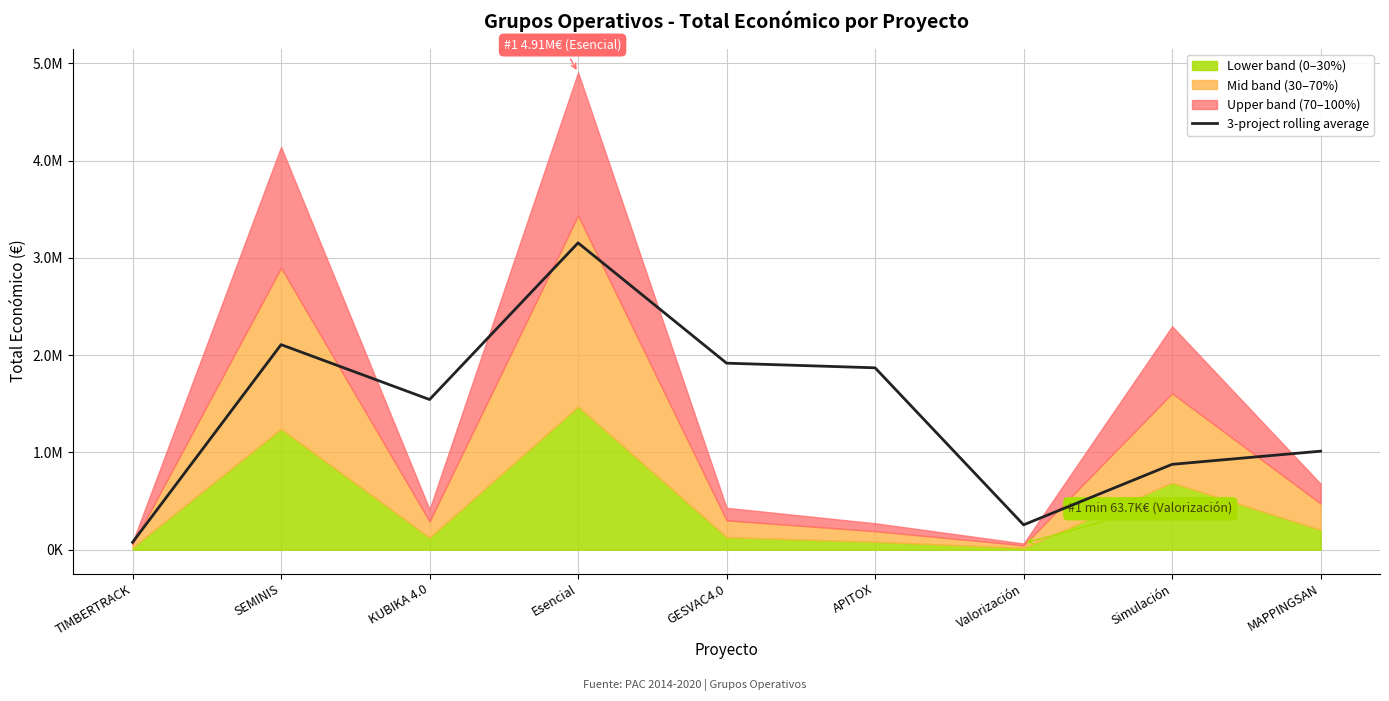

How many data points are less than 1543252?

4